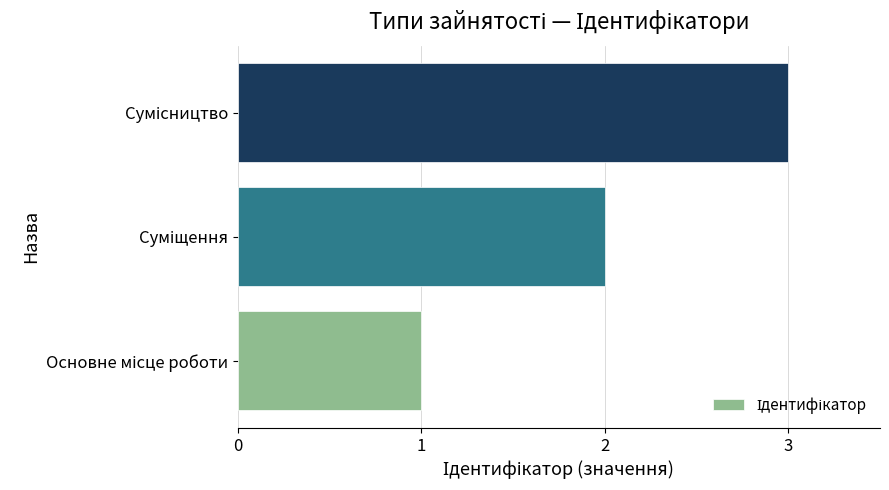

Count the number of categories in the chart.

3